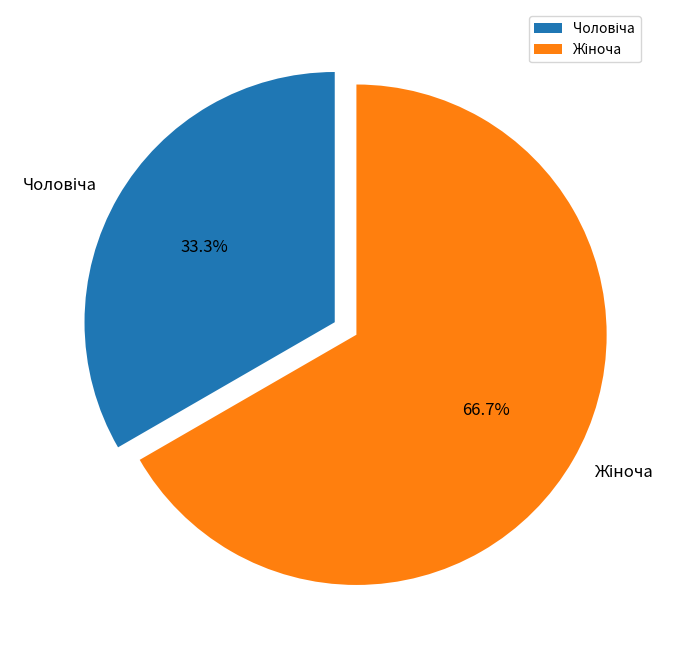

Does any single category account for the majority?

Yes